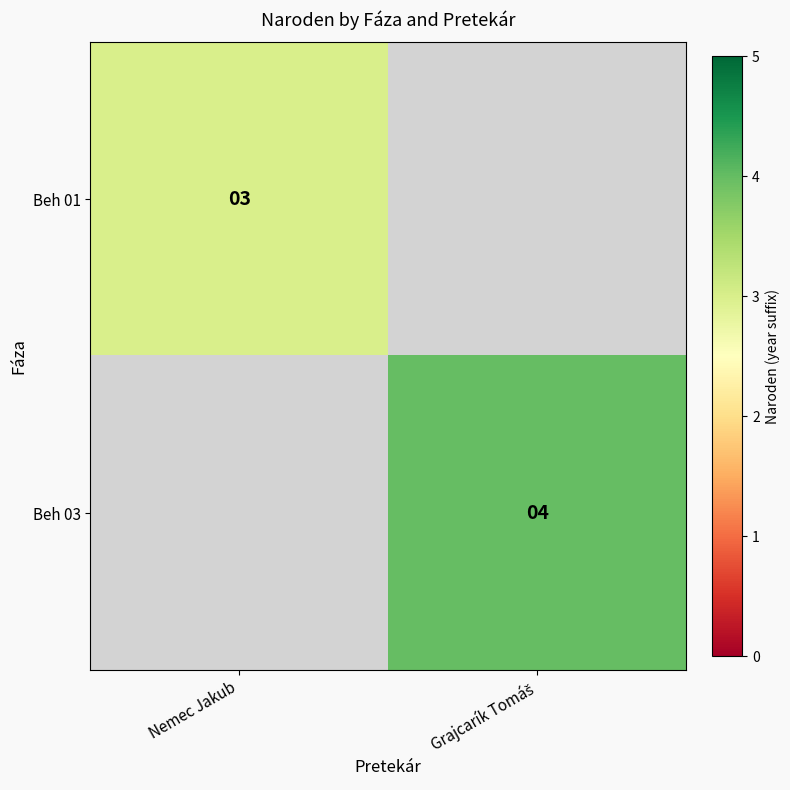

The value of Beh 01 at Nemec Jakub is 1.7. True or false?

False